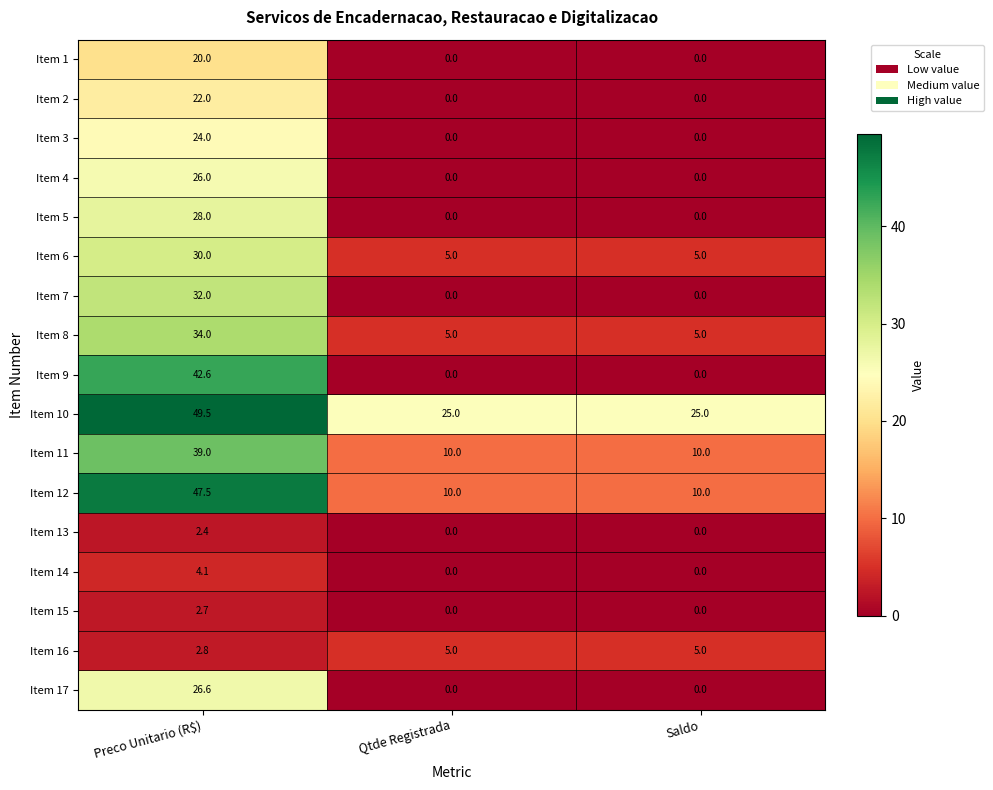

Which series has the largest range (max minus min)?

Item 9